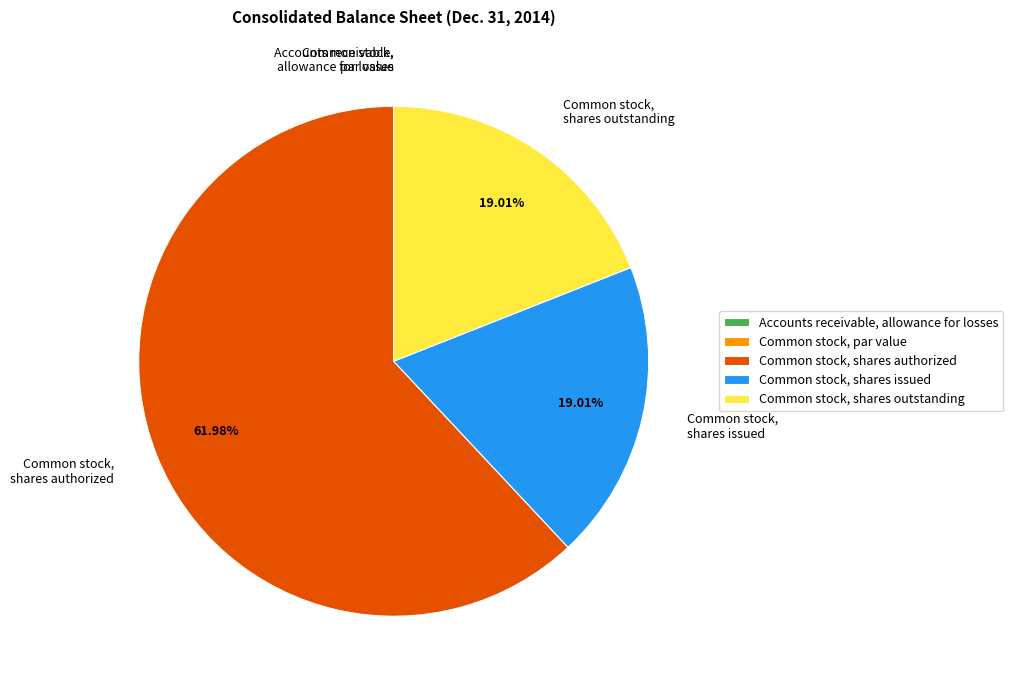

Is Common stock, shares authorized the majority of the pie?

Yes